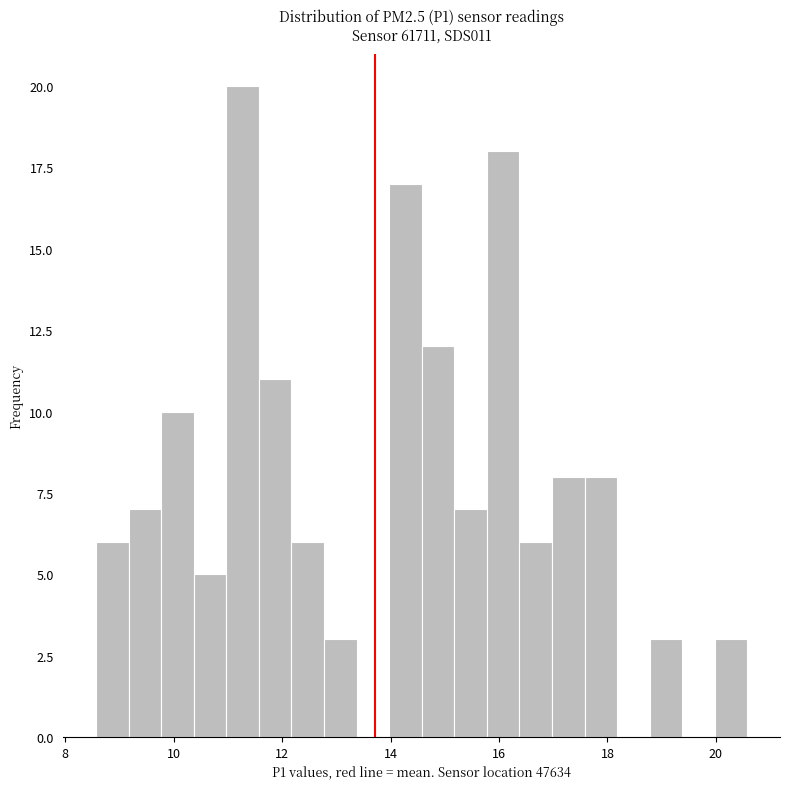

Read against the x-axis, roughly where is the centre of the tallest bar?

11.2